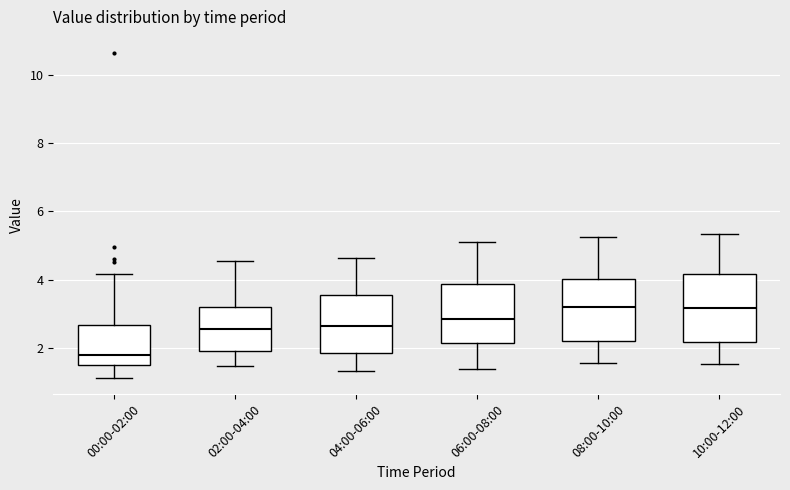

Reading left to right, read every box against the y-axis: the position of its median line, the range the box covers, and the ends of its whiskers. The values are not printed on the chart, so give them approximately, as read against the axis.

00:00-02:00: median 1.8, box 1.4 to 2.6, whiskers 1.2 to 4.2
02:00-04:00: median 2.6, box 2.0 to 3.2, whiskers 1.4 to 4.6
04:00-06:00: median 2.6, box 1.8 to 3.6, whiskers 1.4 to 4.6
06:00-08:00: median 2.8, box 2.2 to 3.8, whiskers 1.4 to 5.2
08:00-10:00: median 3.2, box 2.2 to 4.0, whiskers 1.6 to 5.2
10:00-12:00: median 3.2, box 2.2 to 4.2, whiskers 1.6 to 5.4